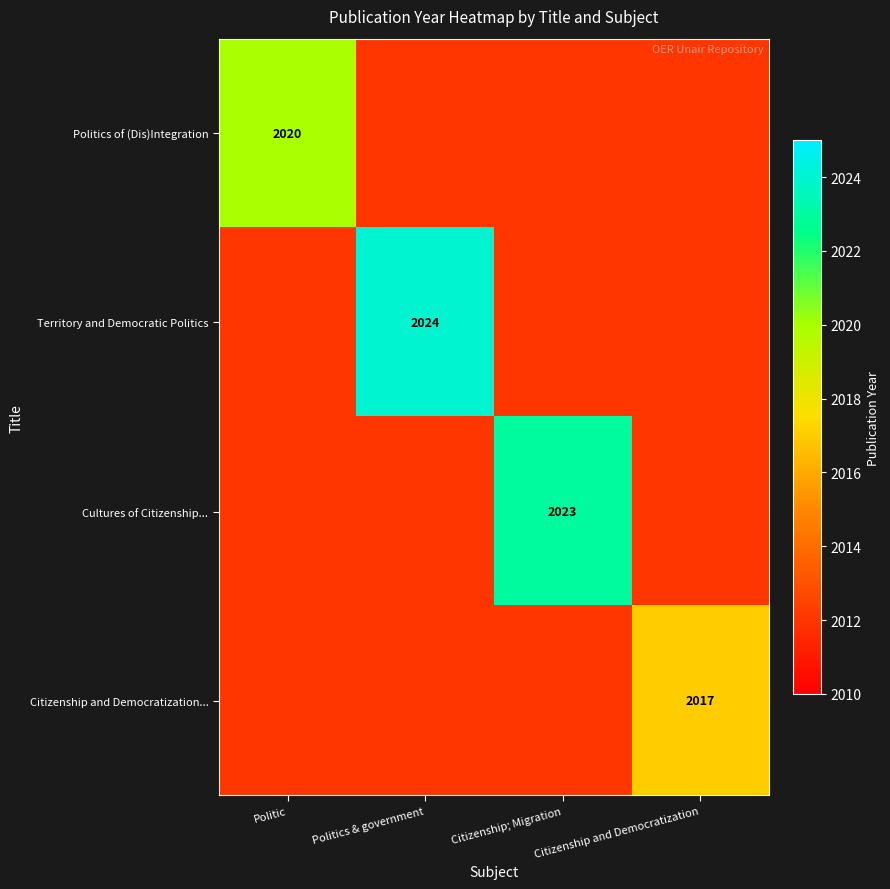

Is it true that Territory and Democratic Politics equals 547 at Politics & government?

False